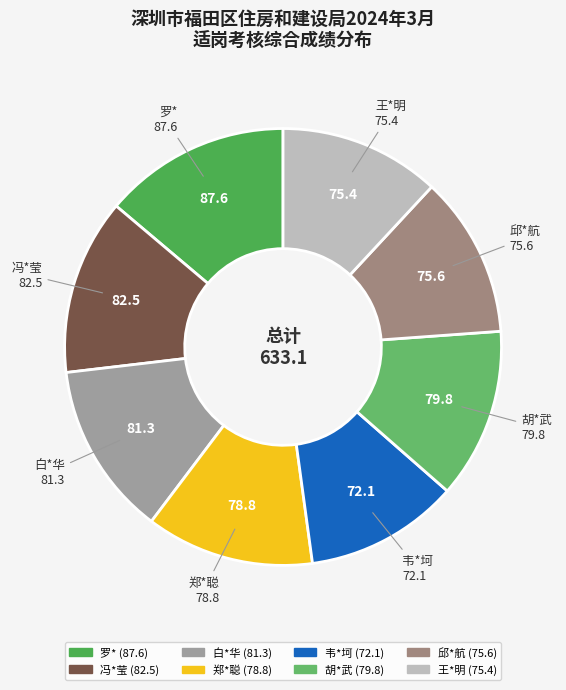

Count the number of slices in the pie.

8